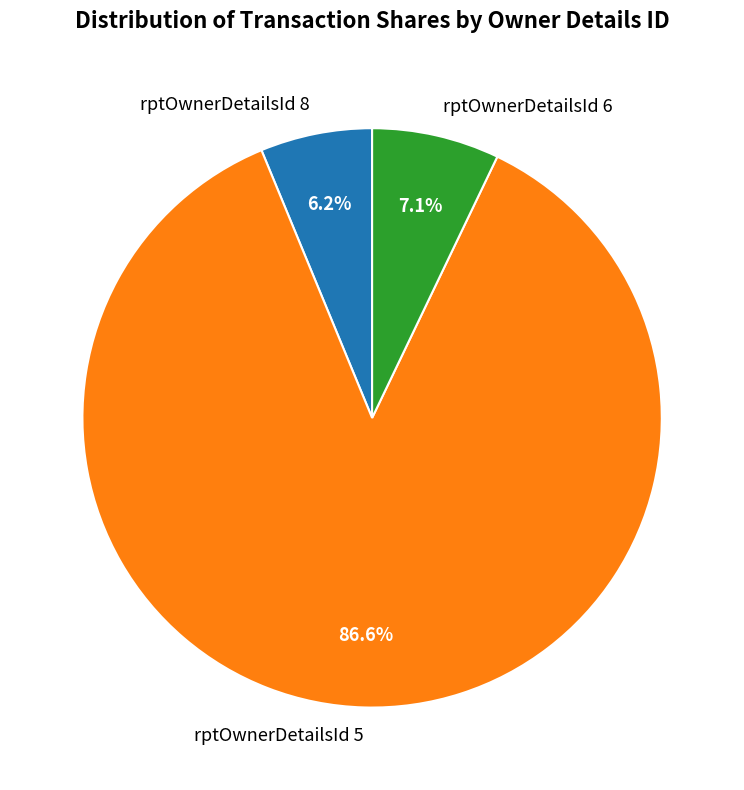

Combined, what portion of the pie is rptOwnerDetailsId 5 and rptOwnerDetailsId 8?

92.9%